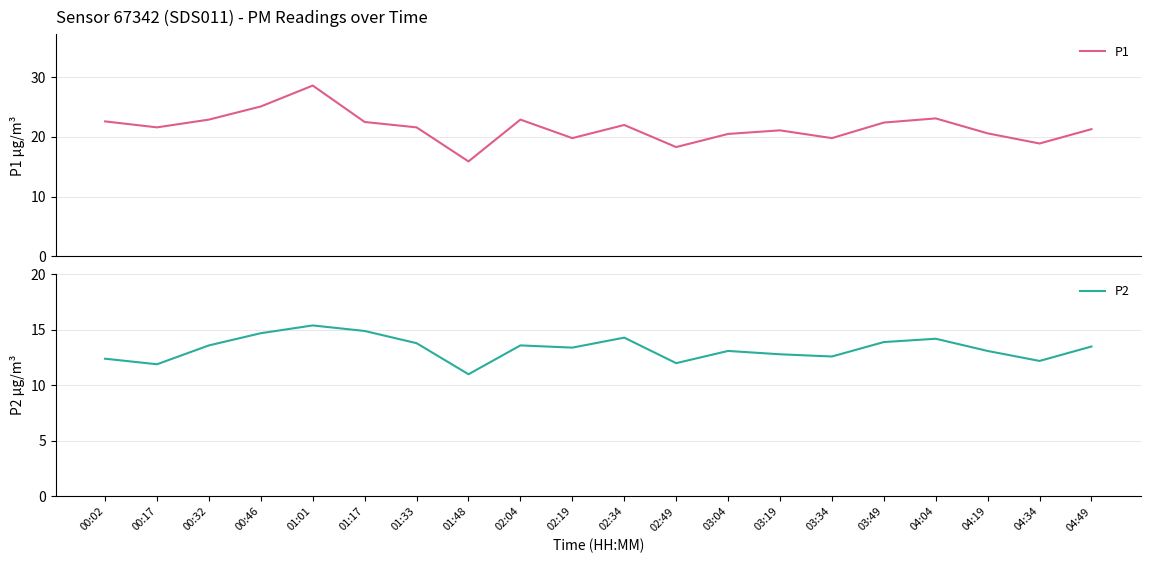

At which category is the sum across all series the highest?

01:01